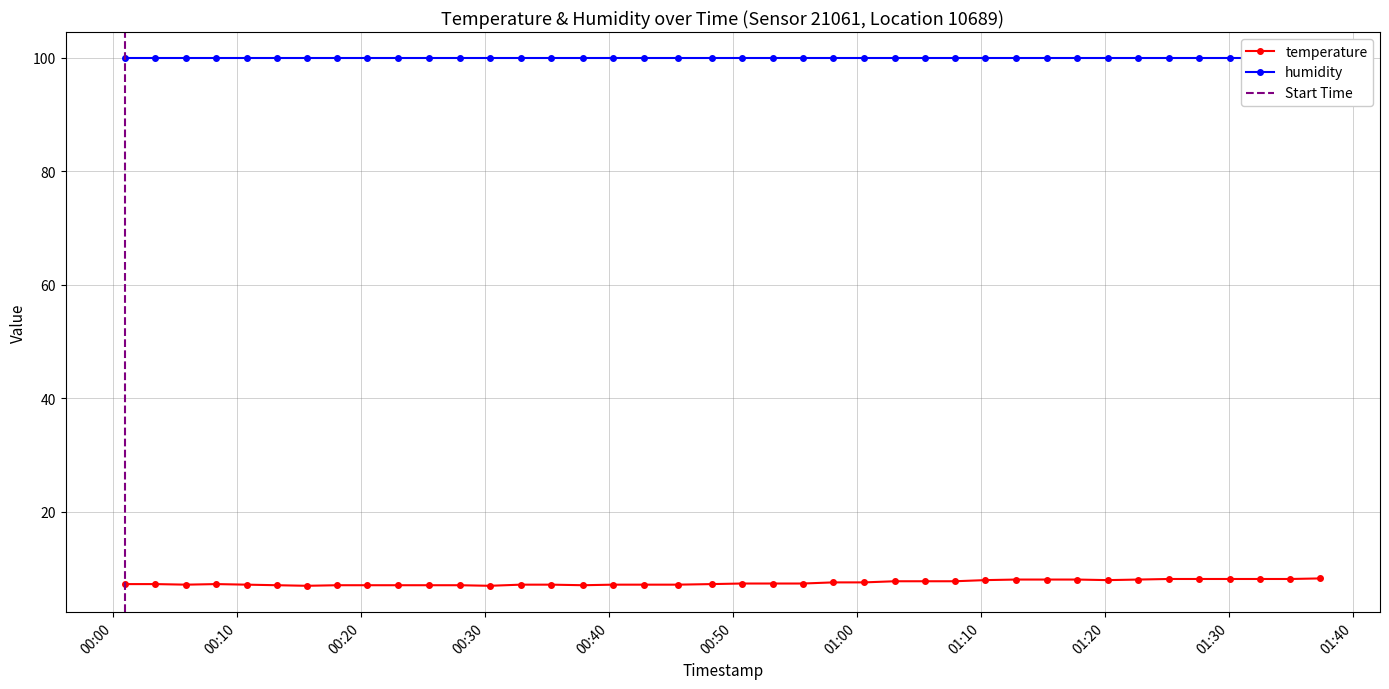

At which category does the data reach its first local peak?

2023-01-30T00:08:19